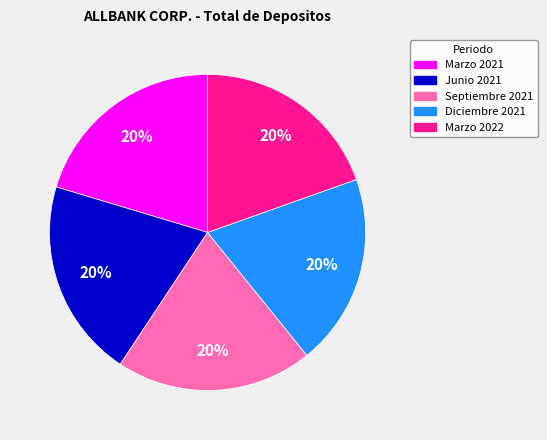

Do Marzo 2021 and Diciembre 2021 together represent more than half of the pie?

No